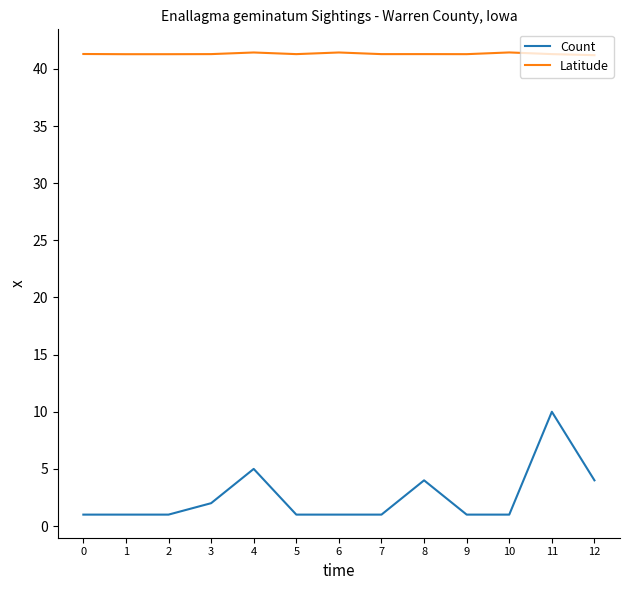

The Count series shows 4.0 at 12. True or false?

True